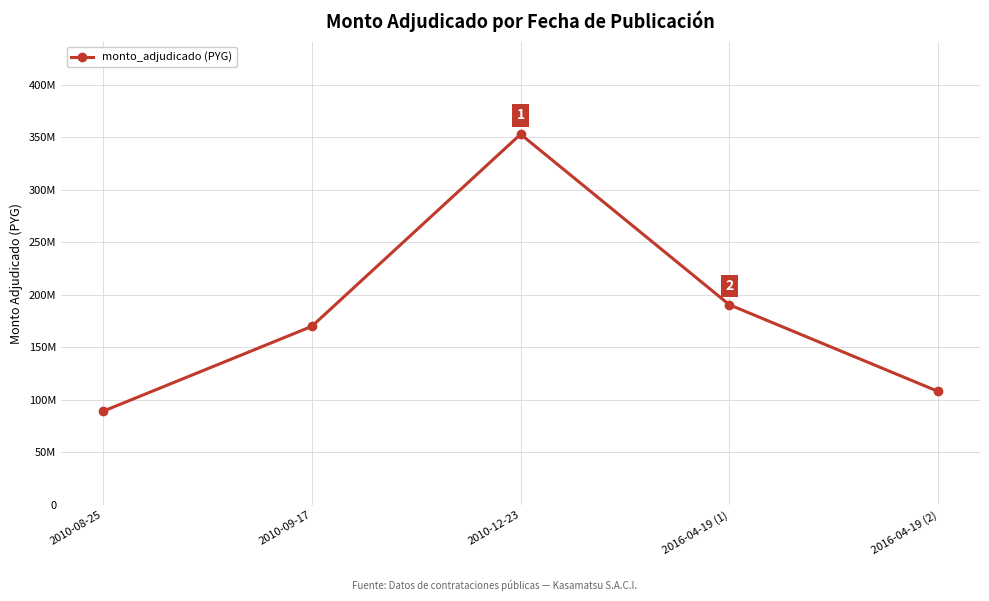

List the labels in order of value, smallest first.

2010-08-25, 2016-04-19 (2), 2010-09-17, 2016-04-19 (1), 2010-12-23